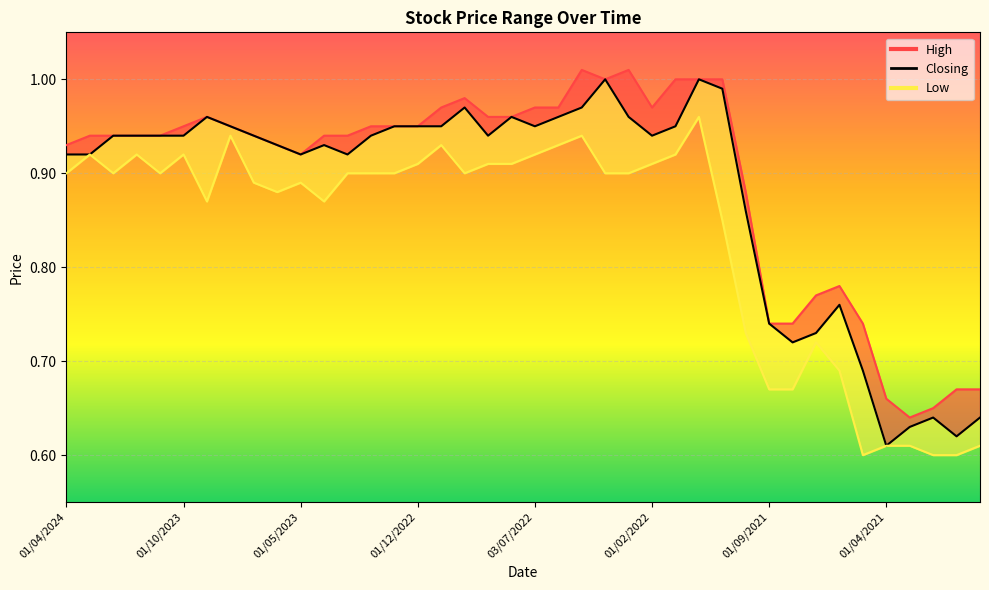

What is the average value of the Low series?

0.8